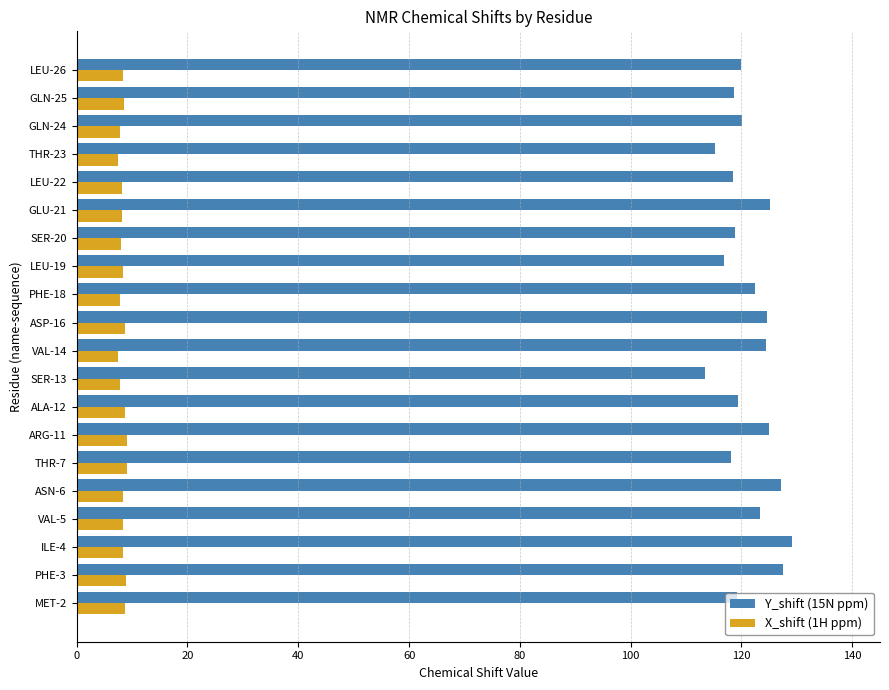

What is the difference between the maximum and minimum values in the X_shift (1H ppm) series?

1.7